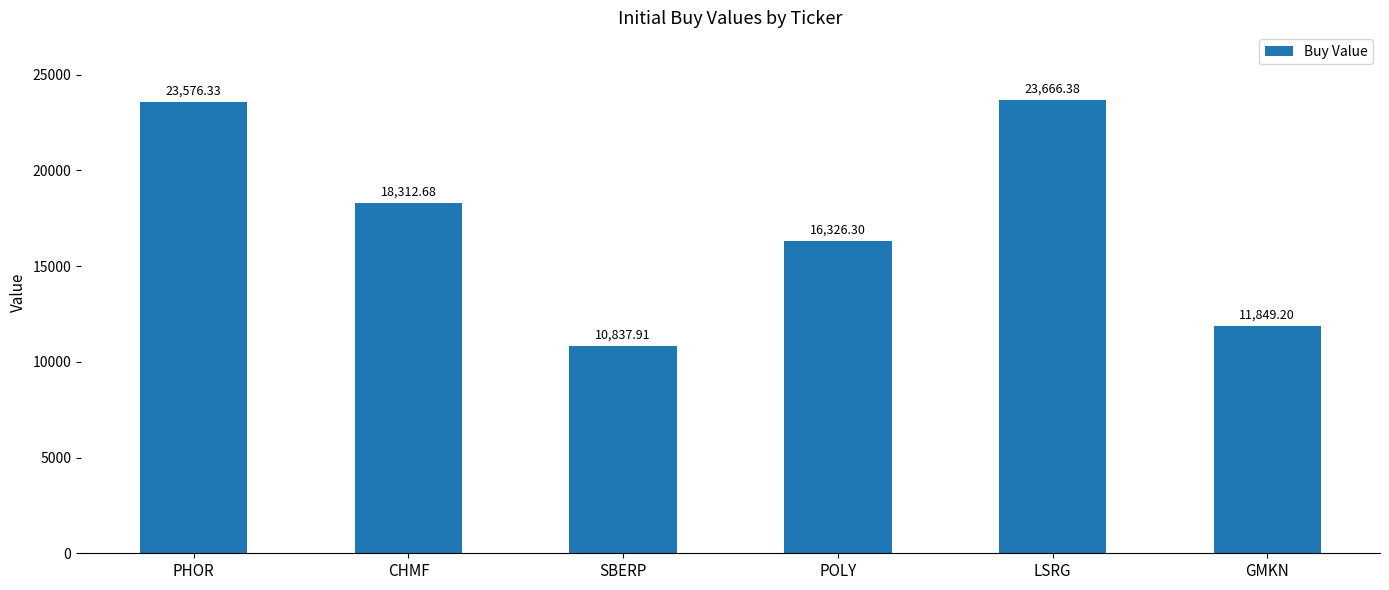

Reading left to right, extract all data points from this chart.

PHOR=23576.3	CHMF=18312.7	SBERP=10837.9	POLY=16326.3	LSRG=23666.4	GMKN=11849.2